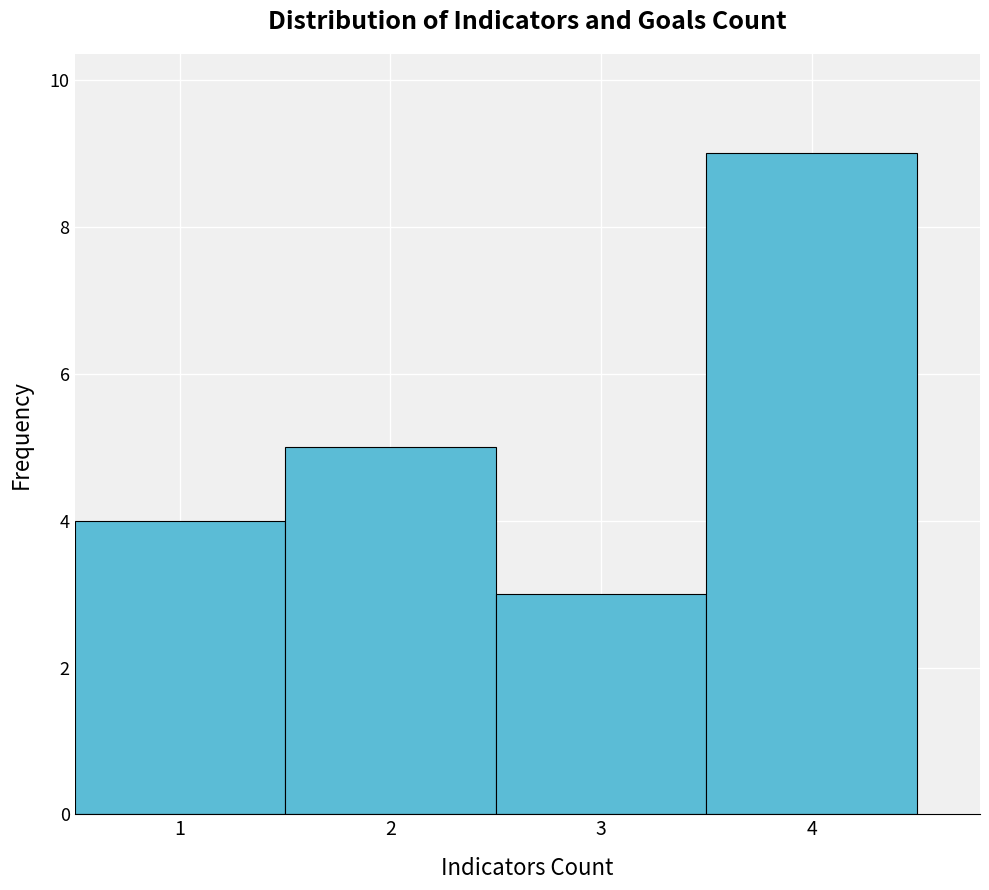

Reading left to right, transcribe this chart: for each bar, give the range it covers on the x-axis and its height. The values are not printed on the chart, so give them approximately, as read against the axis.

0.5 to 1.5: 4
1.5 to 2.5: 5
2.5 to 3.5: 3
3.5 to 4.5: 9